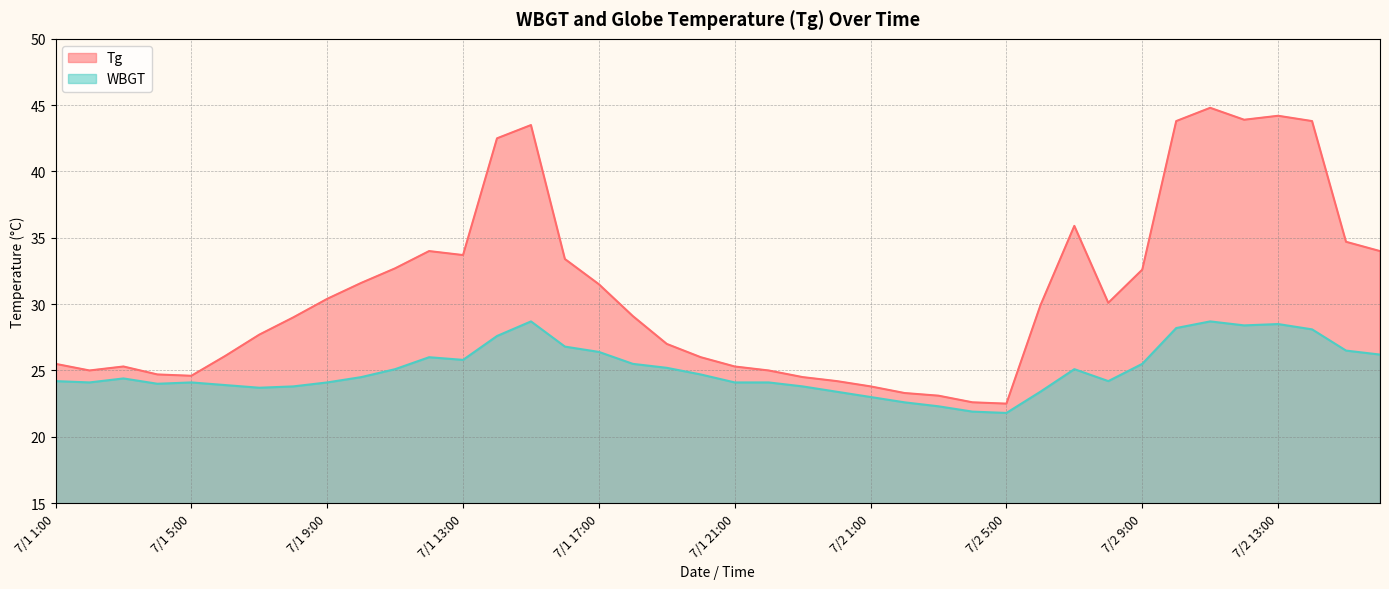

List the series in order of their overall mean, highest first.

Tg, WBGT